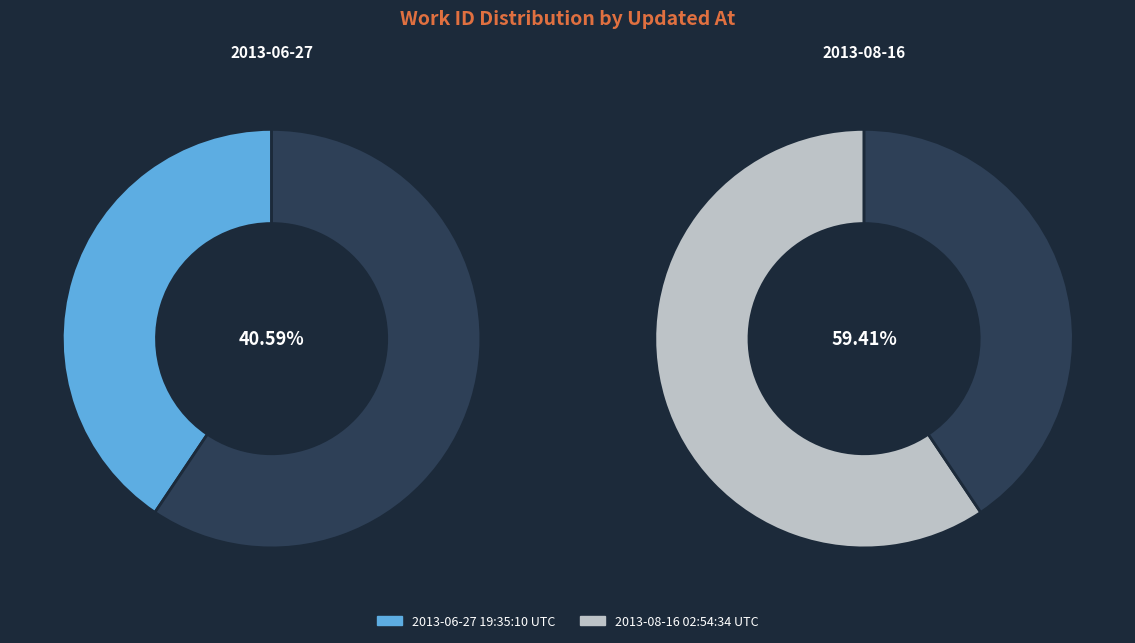

Which category has the biggest portion of the pie?

2013-08-16 02:54:34 UTC